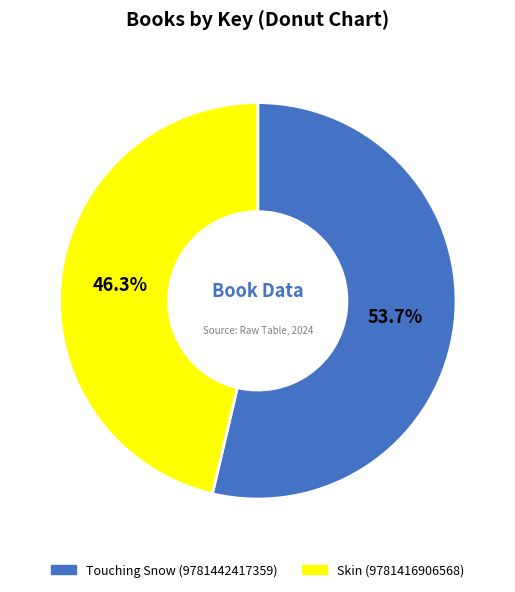

What percentage is NOT represented by Skin (9781416906568)?

53.7%